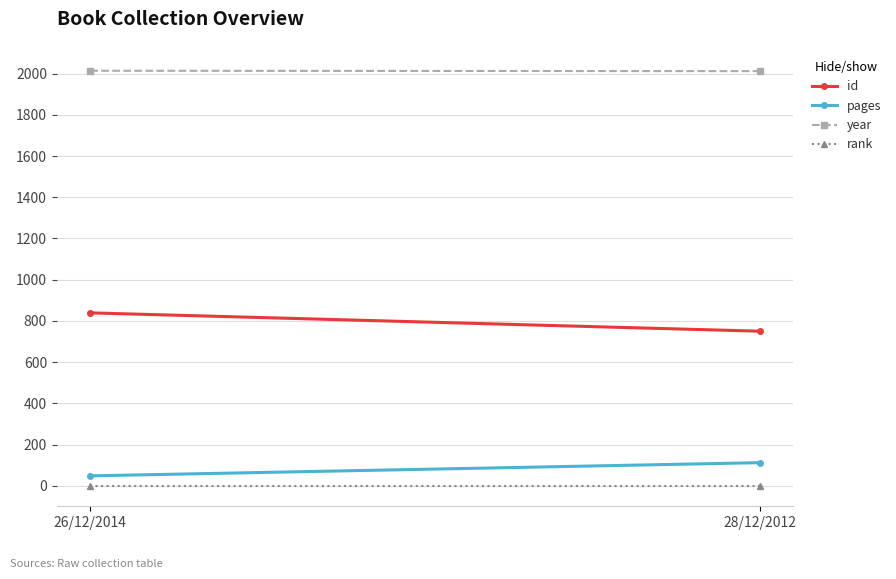

Which series has the largest range (max minus min)?

id